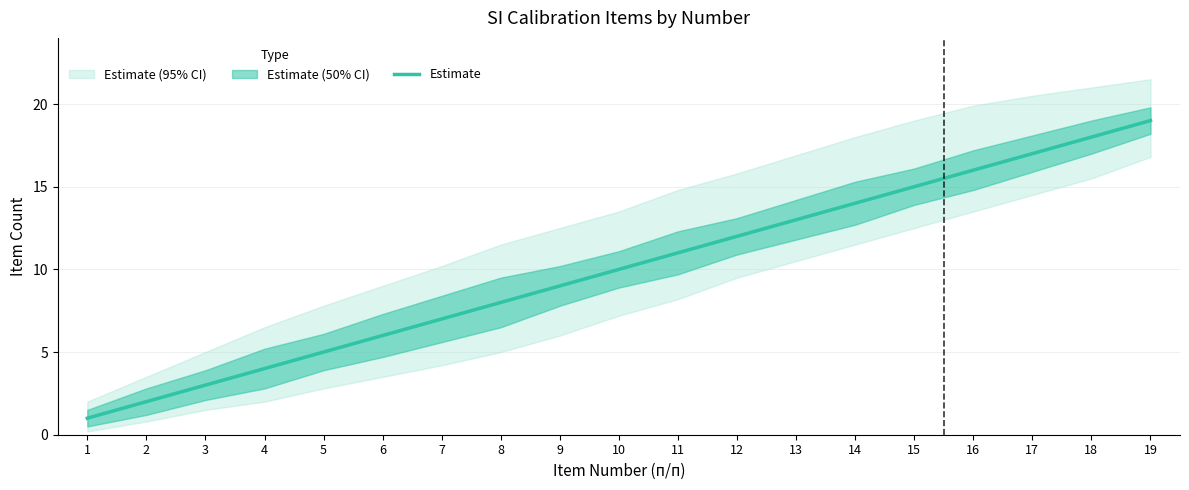

Rank the categories by value from highest to lowest.

19, 18, 17, 16, 15, 14, 13, 12, 11, 10, 9, 8, 7, 6, 5, 4, 3, 2, 1